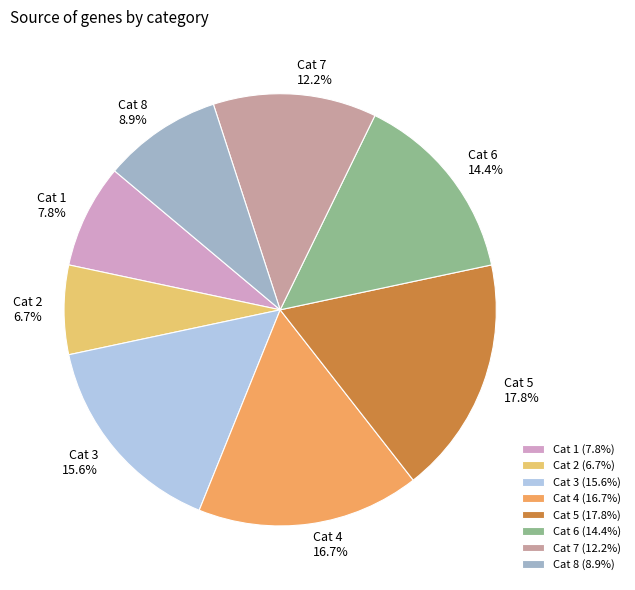

Is the sum of Cat 5 (17.8%) and Cat 7 (12.2%) greater than half?

No